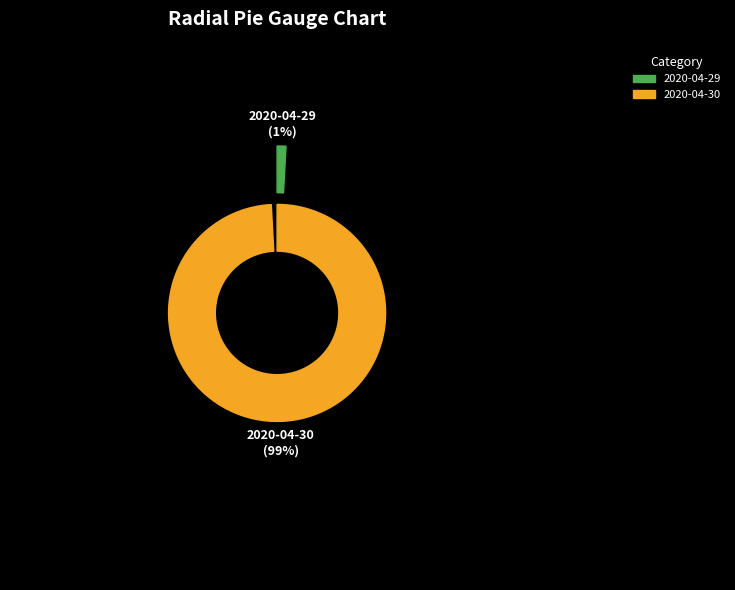

Is it true that 2020-04-29 is 1% of the pie?

True